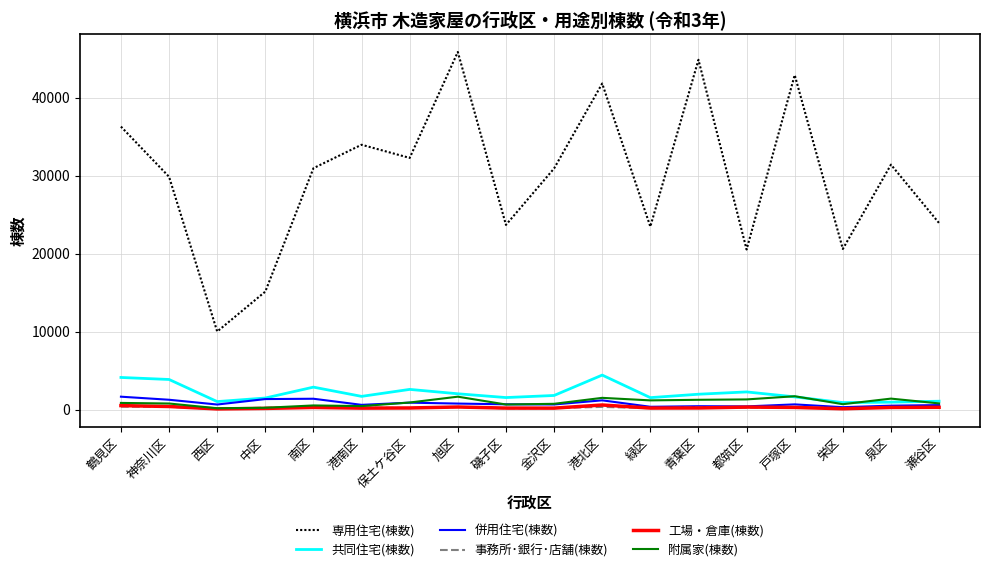

At which category does 共同住宅(棟数) reach its first local valley?

西区